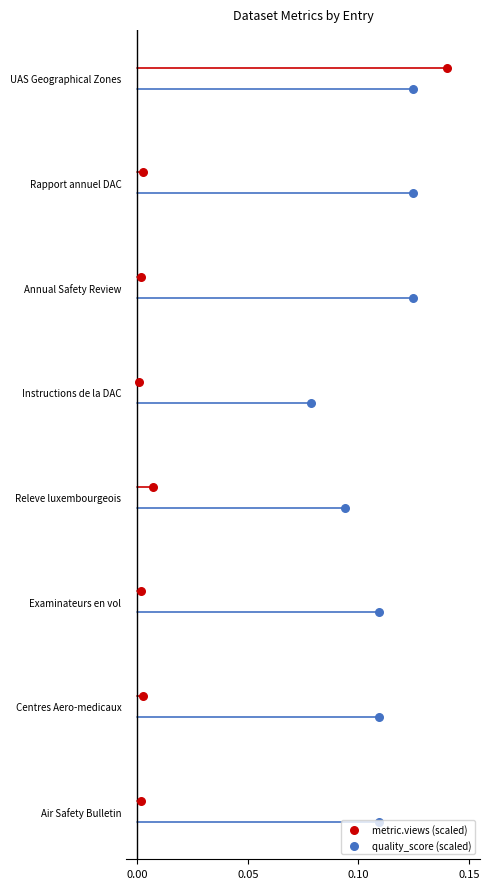

Which series has the largest Y range (max minus min)?

metric.views (scaled)